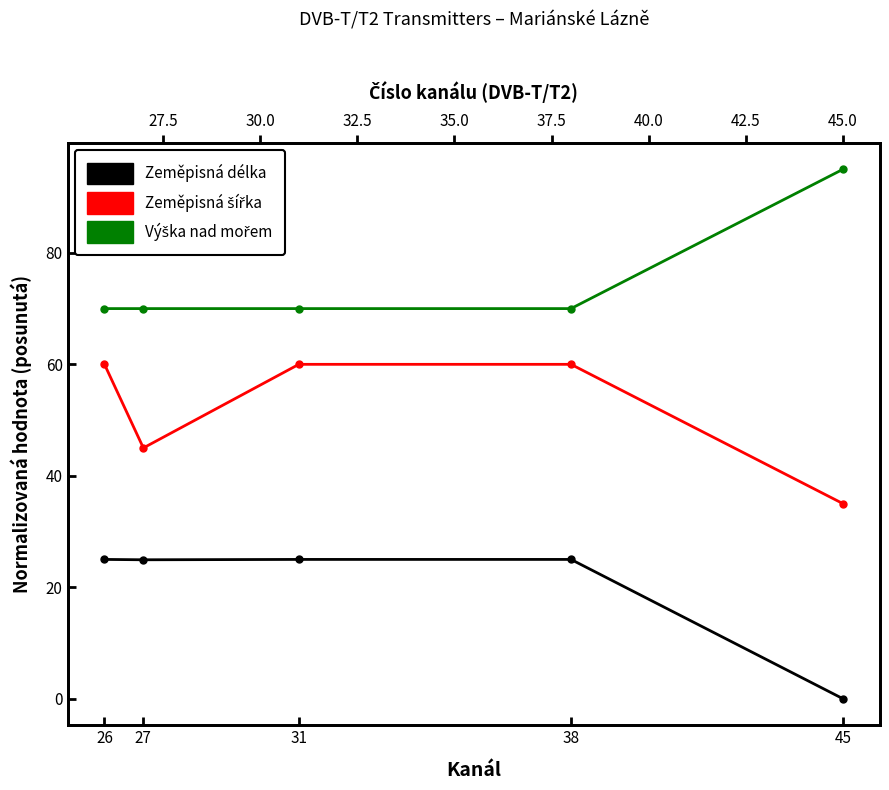

What is the value of the Zeměpisná délka point at the 1st from the left?

25.0